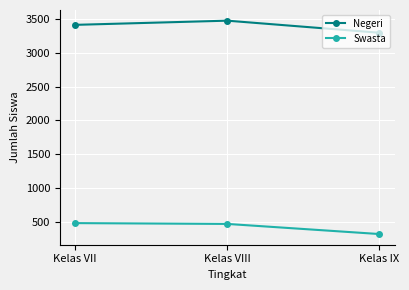

What is the sum of the Swasta values at Kelas IX and Kelas VIII?

784